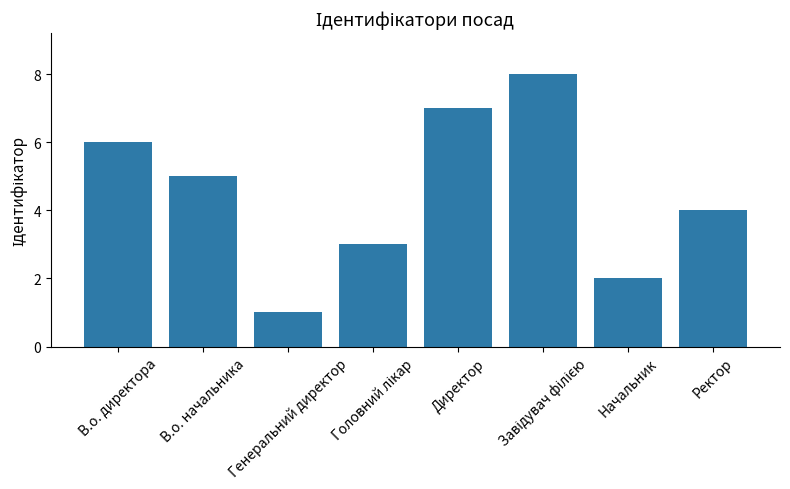

Reading left to right, extract all data points from this chart.

6	5	1	3	7	8	2	4